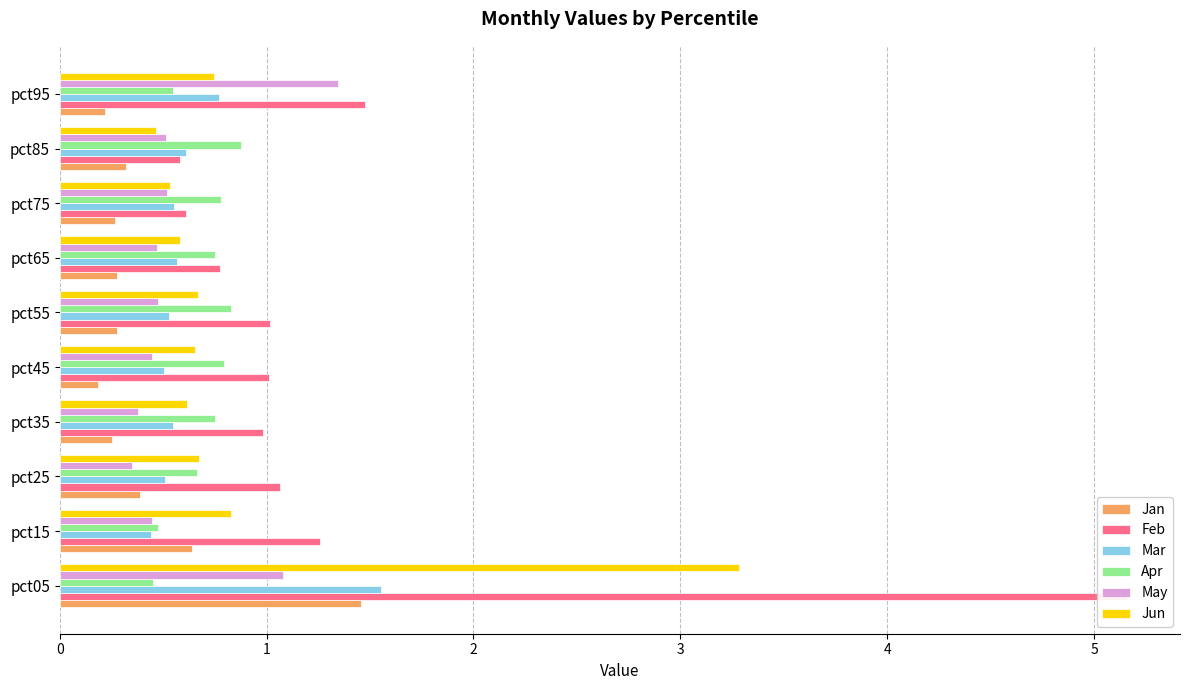

How many bars are there in total?

60